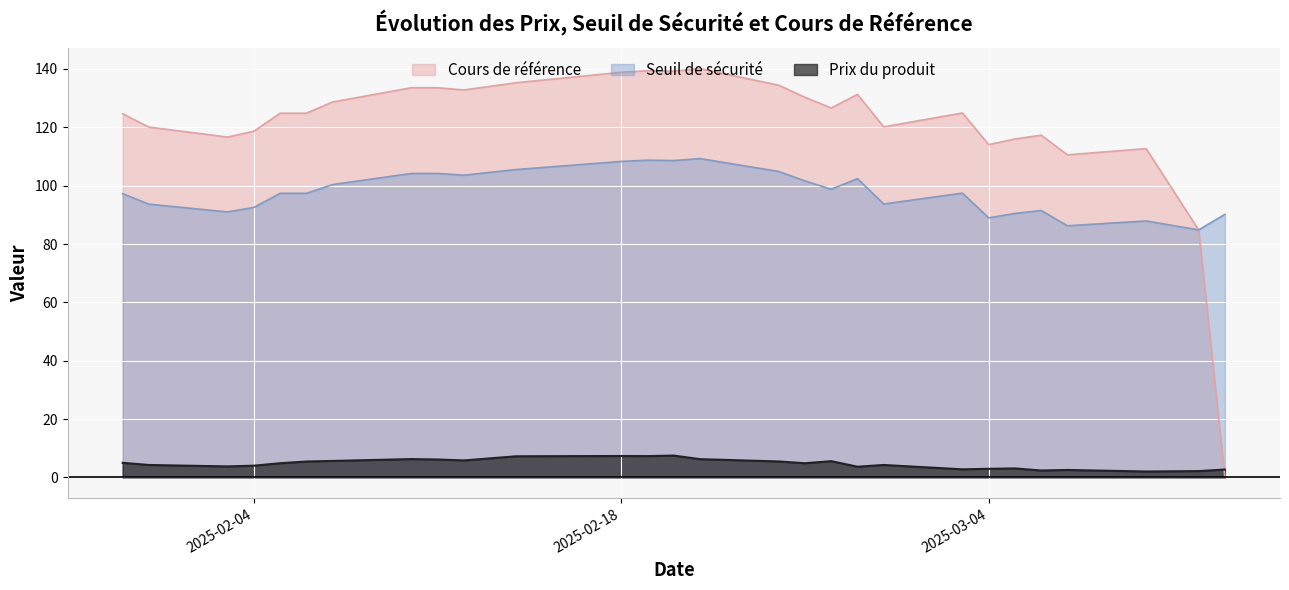

Where is the first local maximum for Cours de référence?

2025-02-19